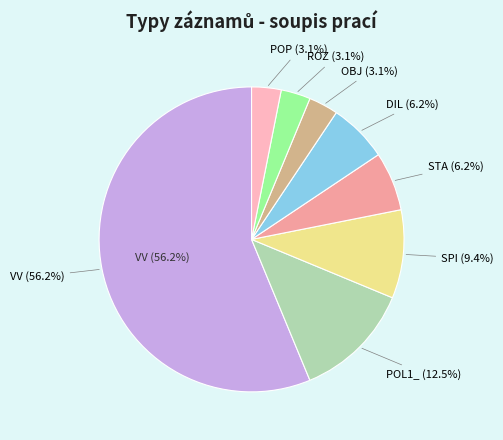

Count the number of slices in the pie.

8